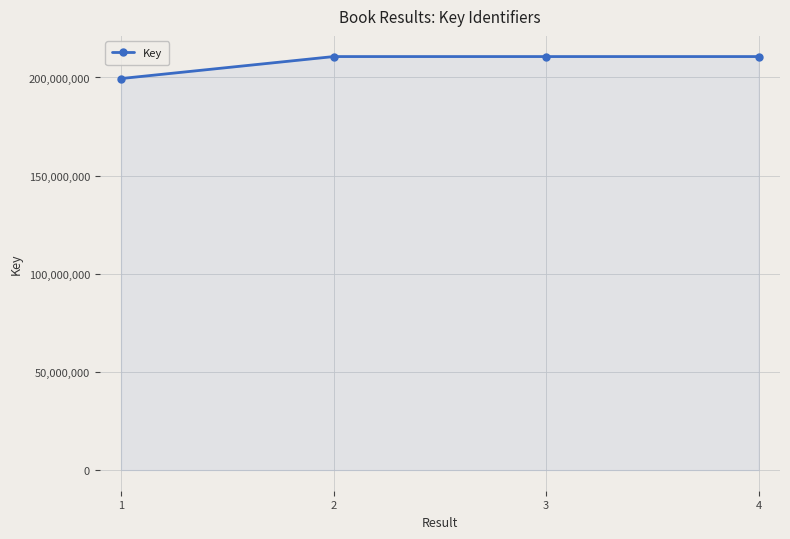

The value at 1 is 95646272. True or false?

False